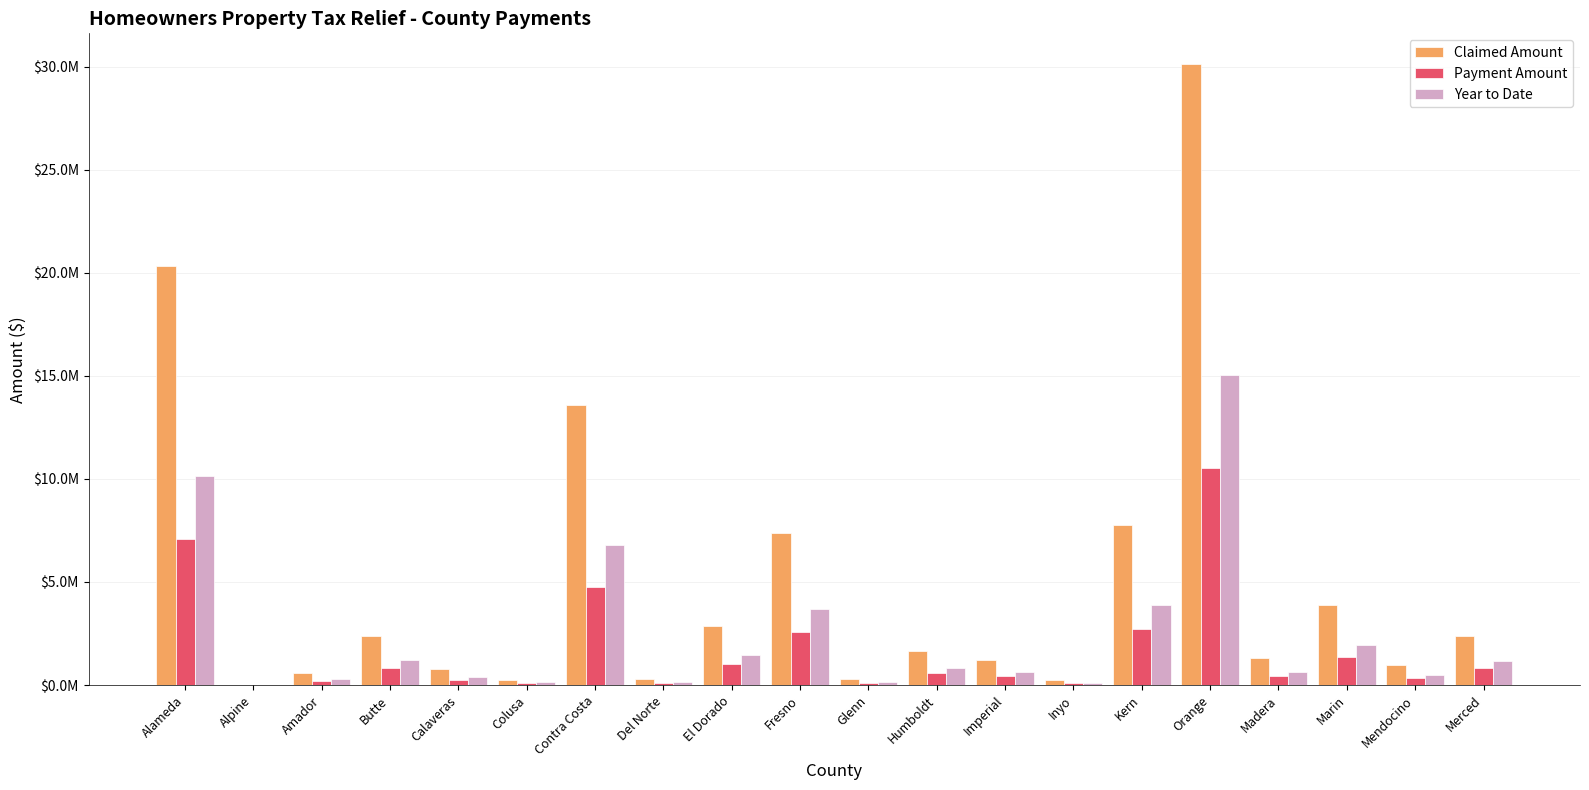

The value of Payment Amount at Alameda is 12703951.6. True or false?

False